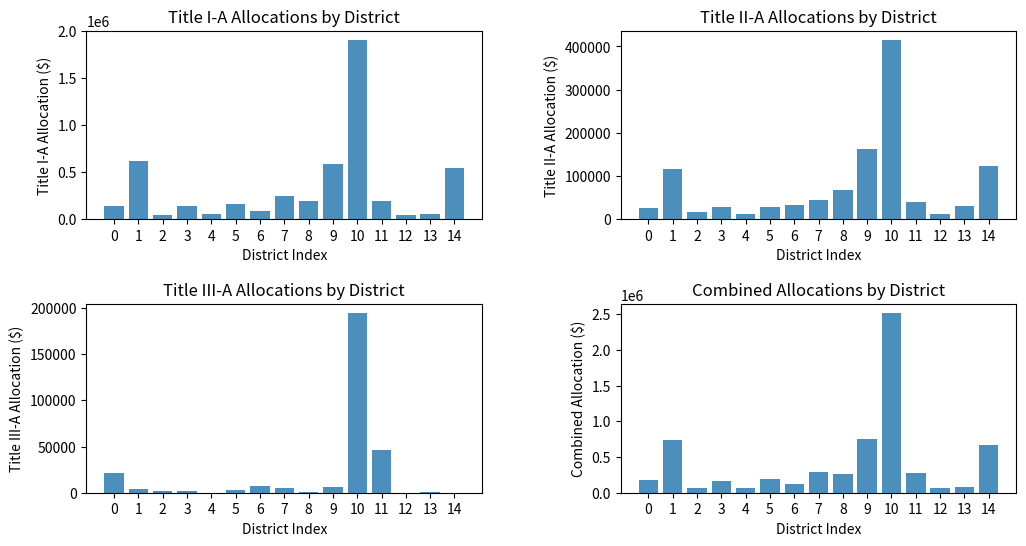

True or false: Title I-A has a value of 157969 at 5.

True